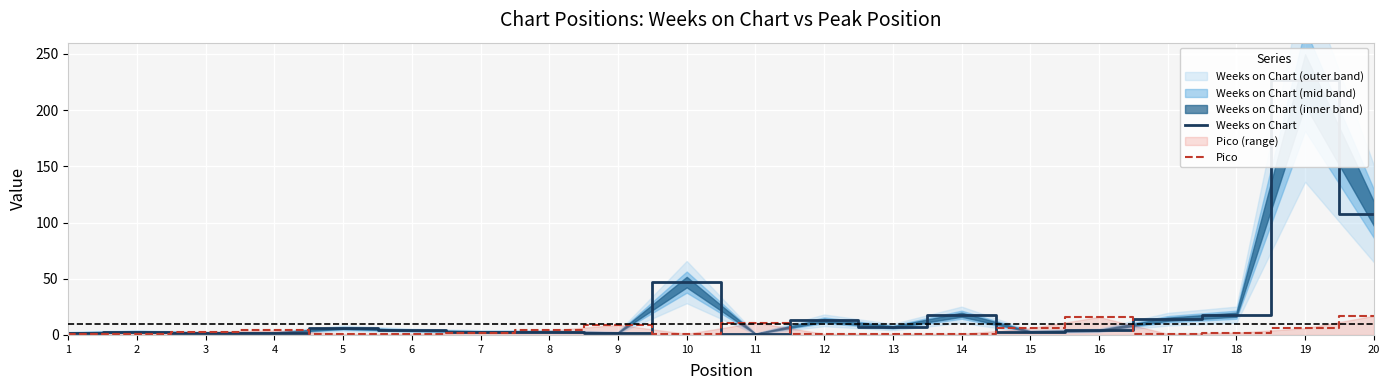

What is the maximum value shown in the chart?

227